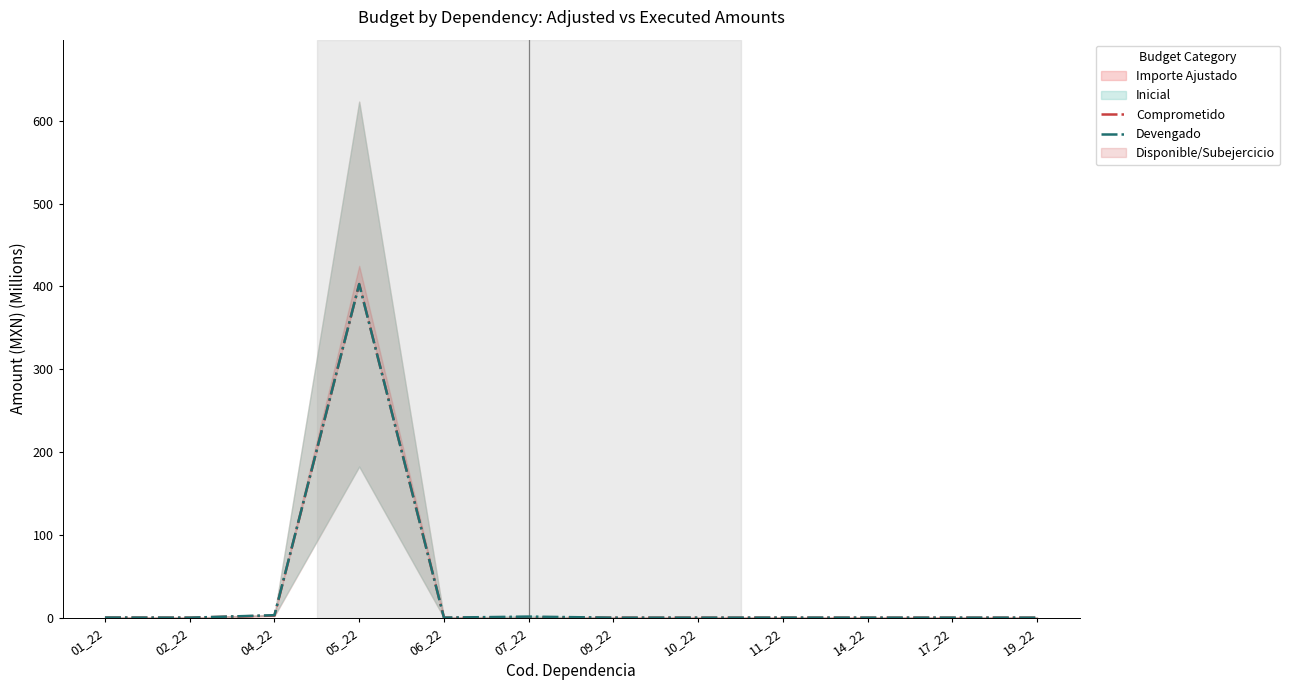

What is the highest value of the Devengado series?

402.8